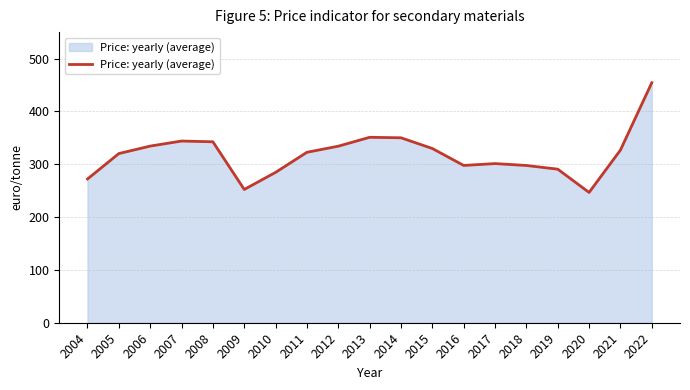

What is the difference between the values at 2018 and 2013?

53.3